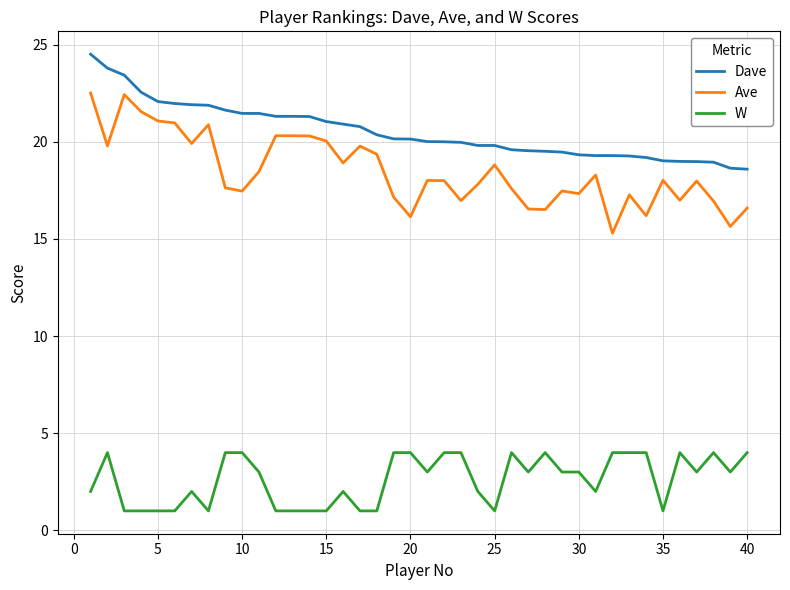

What is the difference between the maximum and minimum values in the Ave series?

7.2